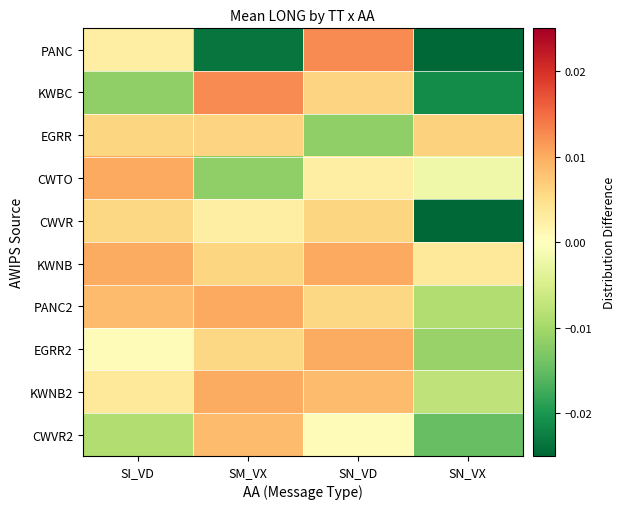

List the series in order of their peak value, lowest first.

CWVR, EGRR, CWVR2, EGRR2, KWNB2, CWTO, KWNB, PANC2, PANC, KWBC